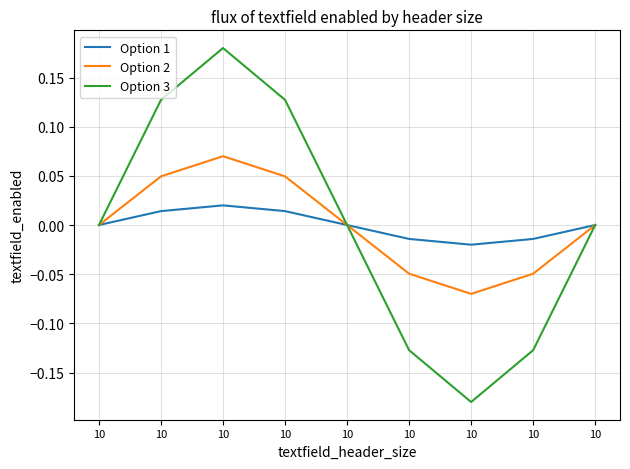

What are all the series names shown in the legend?

Option 1, Option 2, Option 3